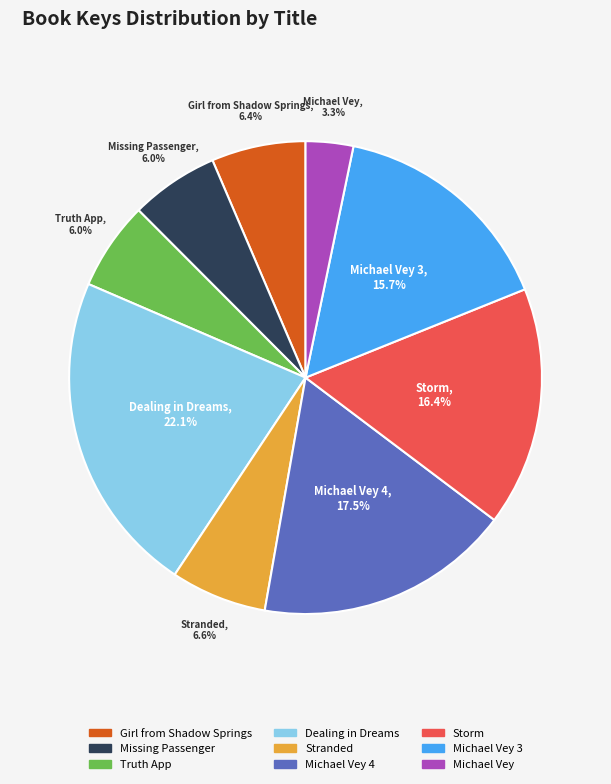

Is there any slice that represents more than half of the pie?

No